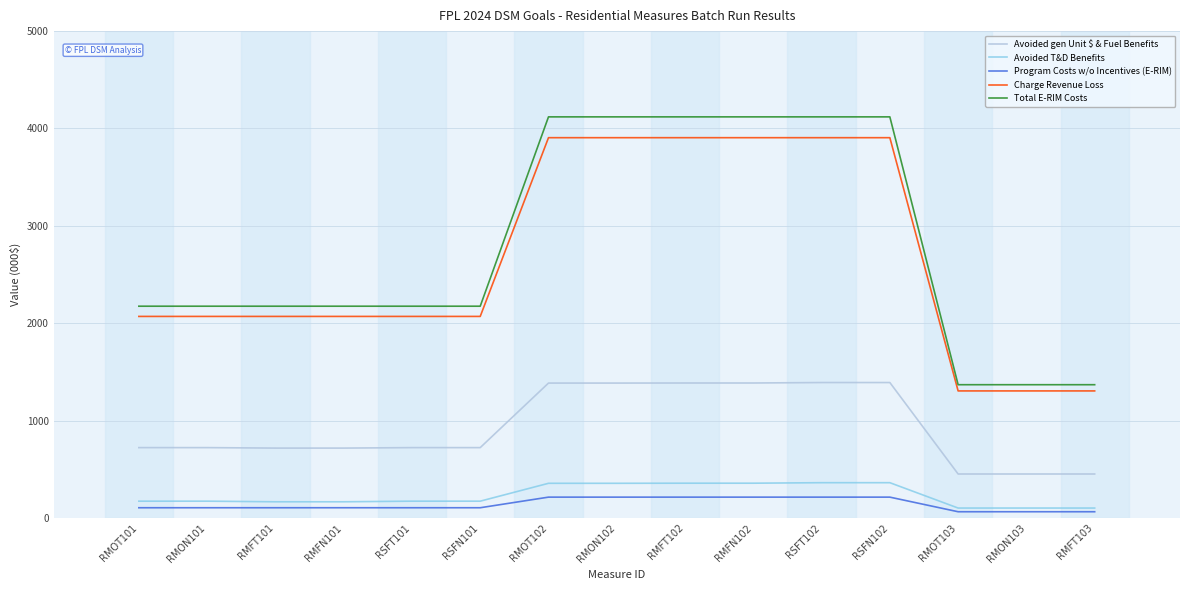

Which series has the widest spread of values?

Total E-RIM Costs